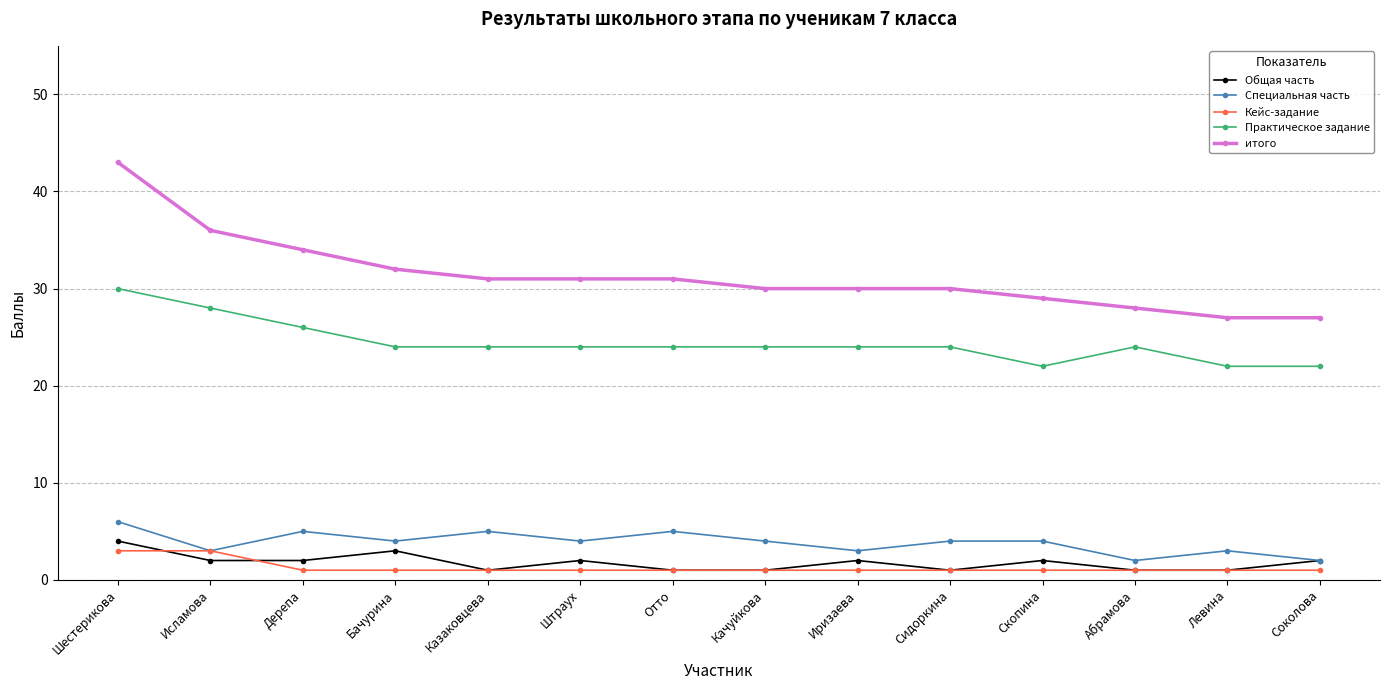

What value does the Практическое задание series have at Абрамова?

24